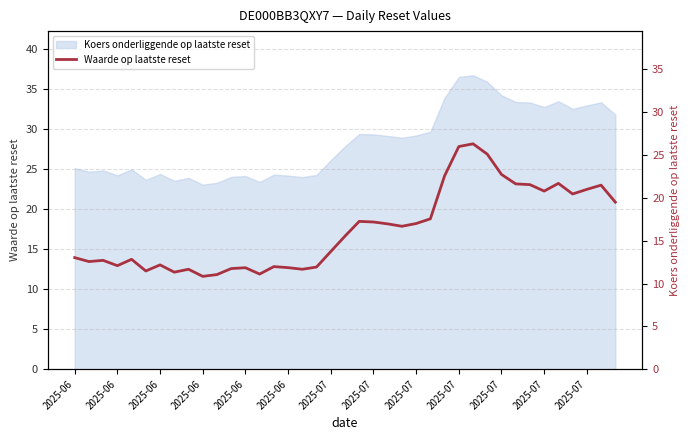

What is the sum of the values at 2025-07 and 22?

28.6